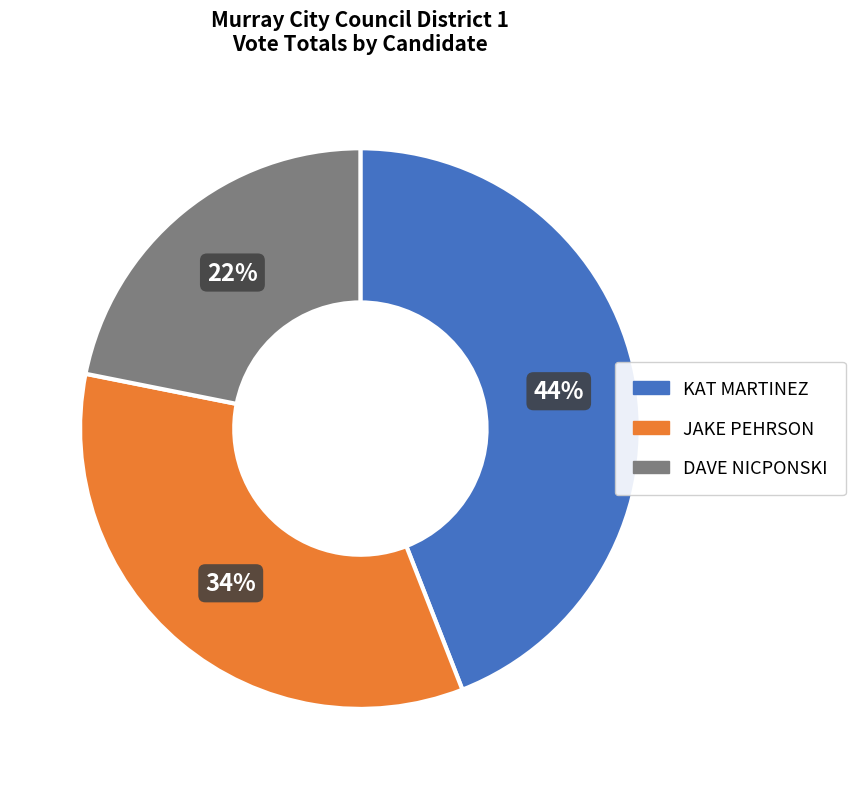

Which slice is the largest?

KAT MARTINEZ